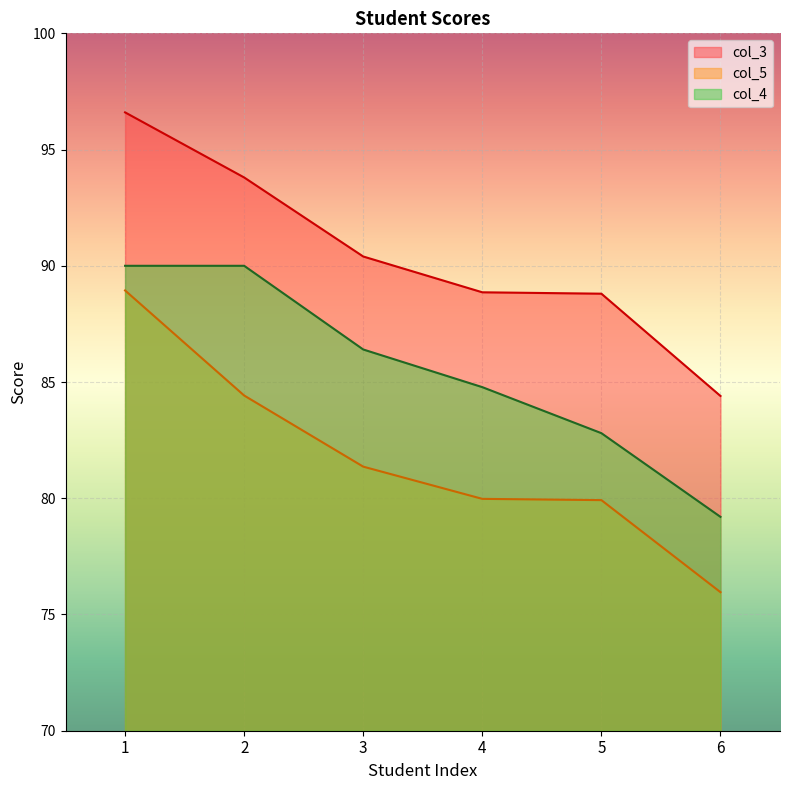

What is the average value of the col_5 series?

81.8